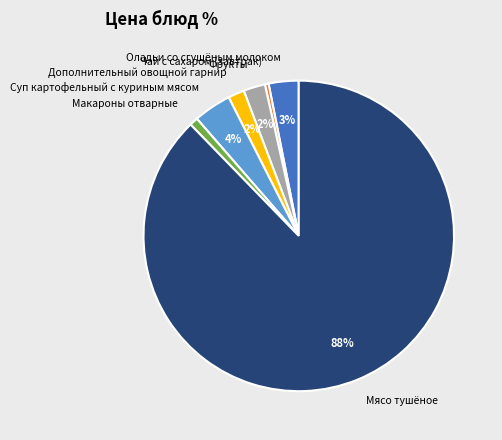

True or false: Макароны отварные accounts for 11% of the total.

False